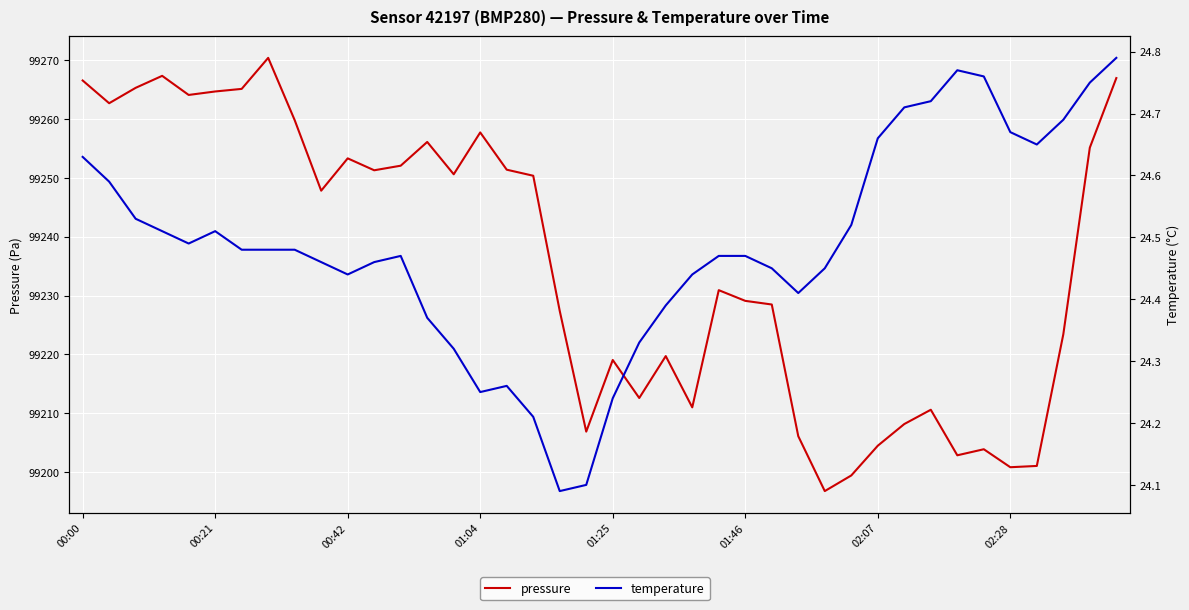

Does the chart display data point markers on the line(s)?

No